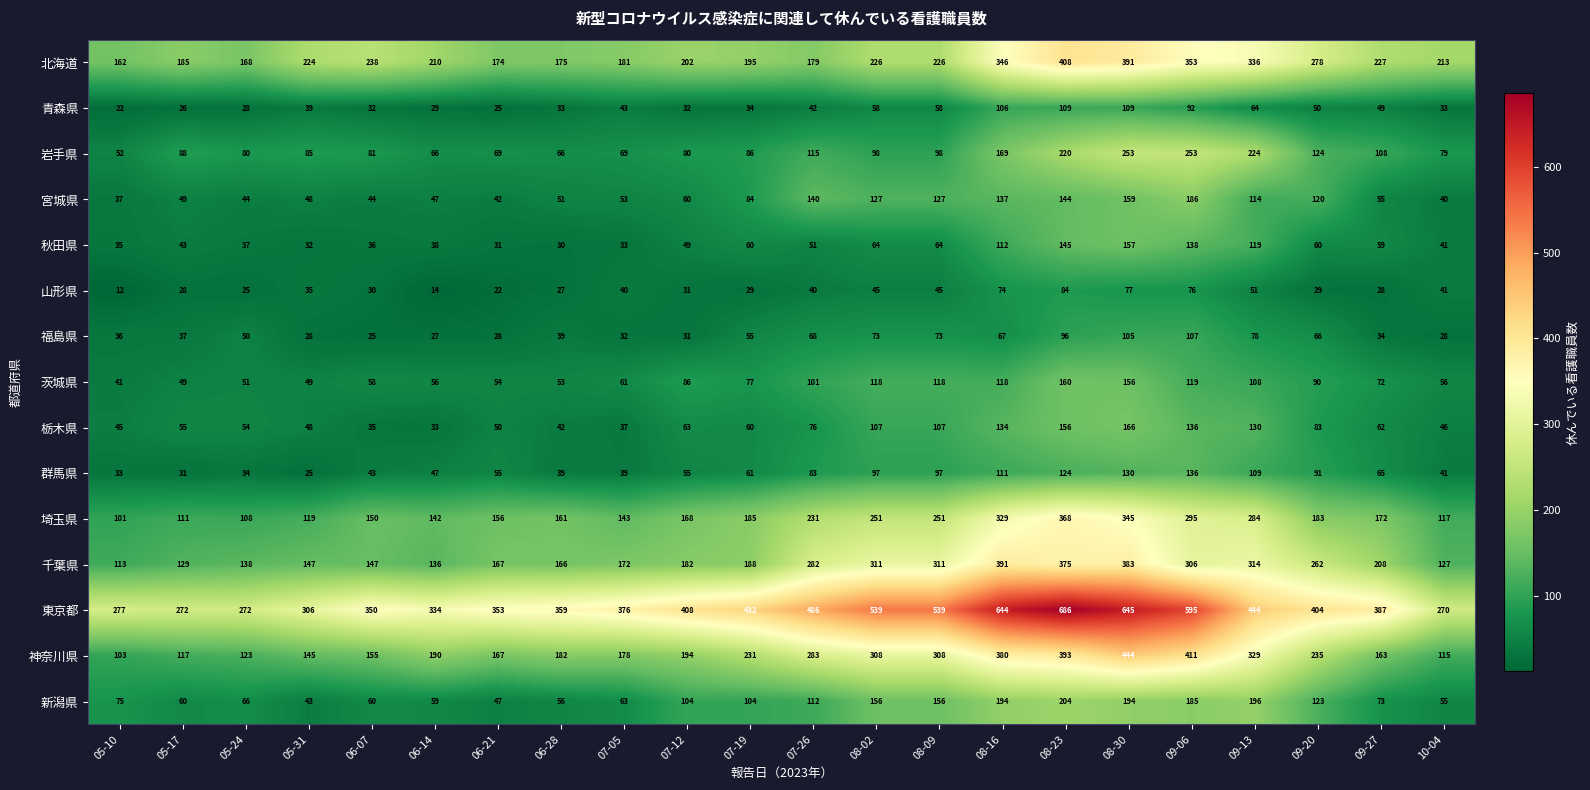

What is the spread (max minus min) of values at 06-14?

320